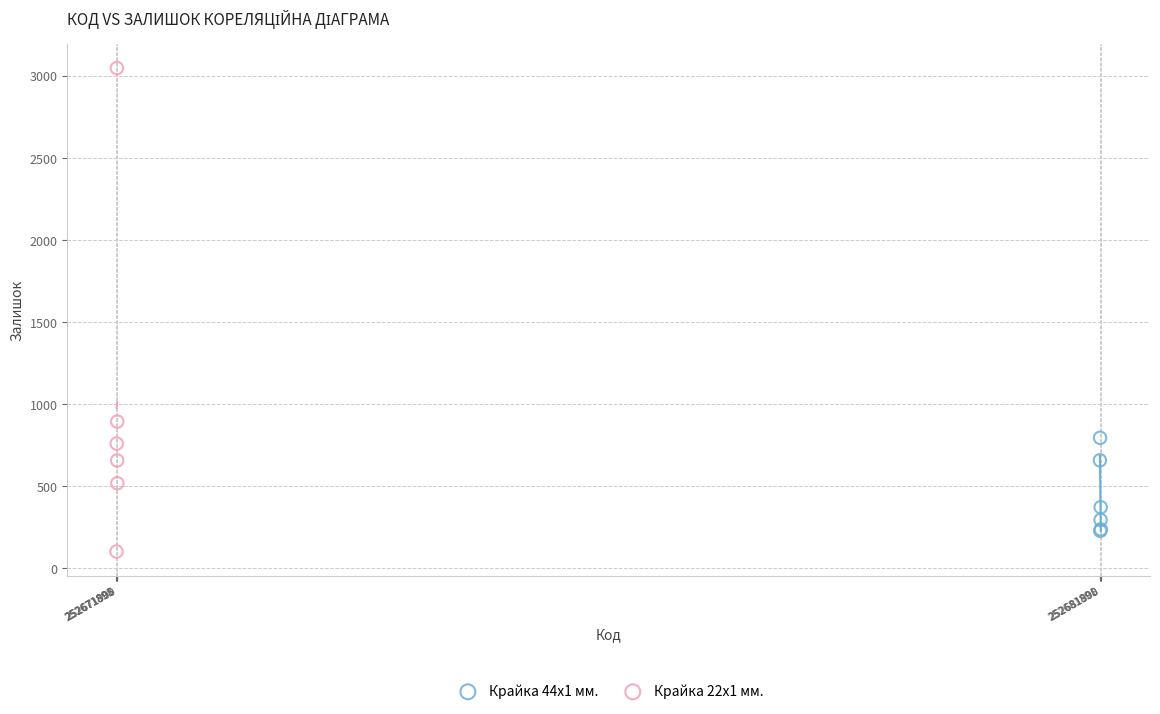

Which series reaches the minimum Y coordinate?

Крайка 22x1 мм.